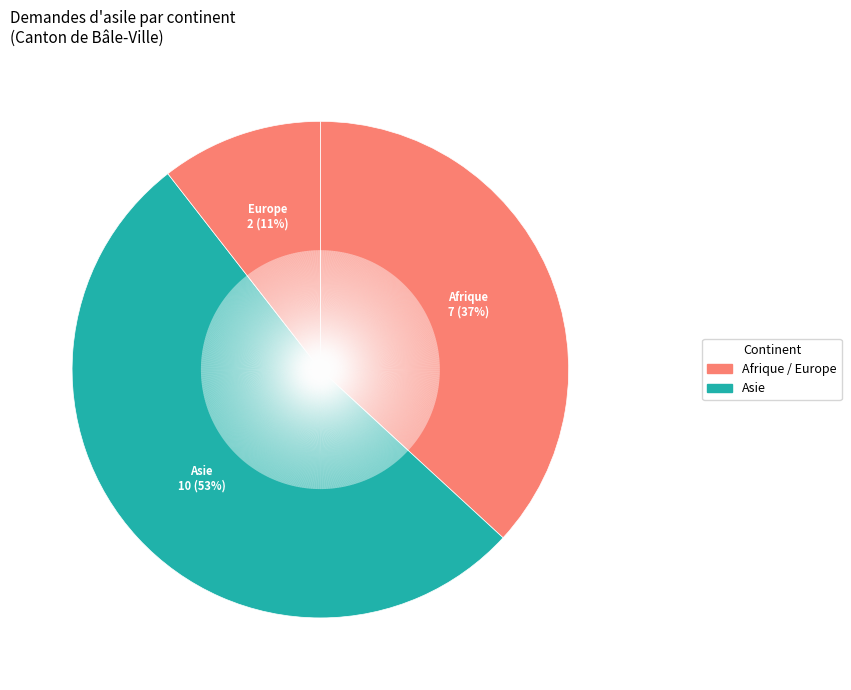

What is the majority slice?

Asie